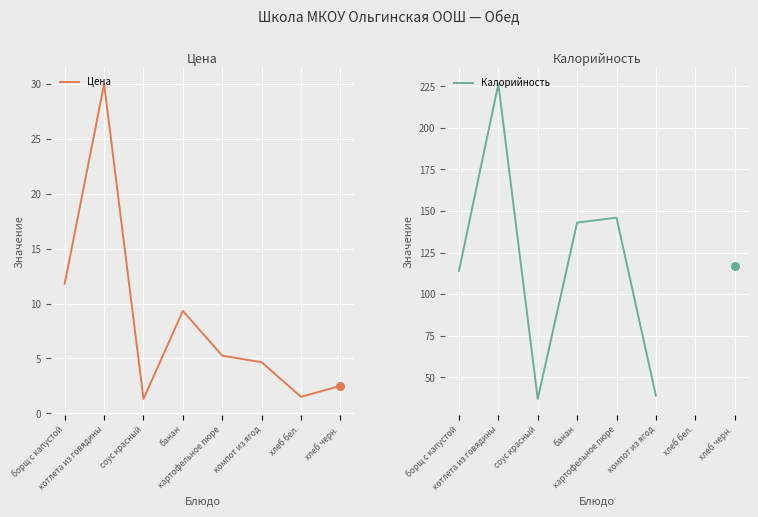

Which series has the largest Y range (max minus min)?

Калорийность